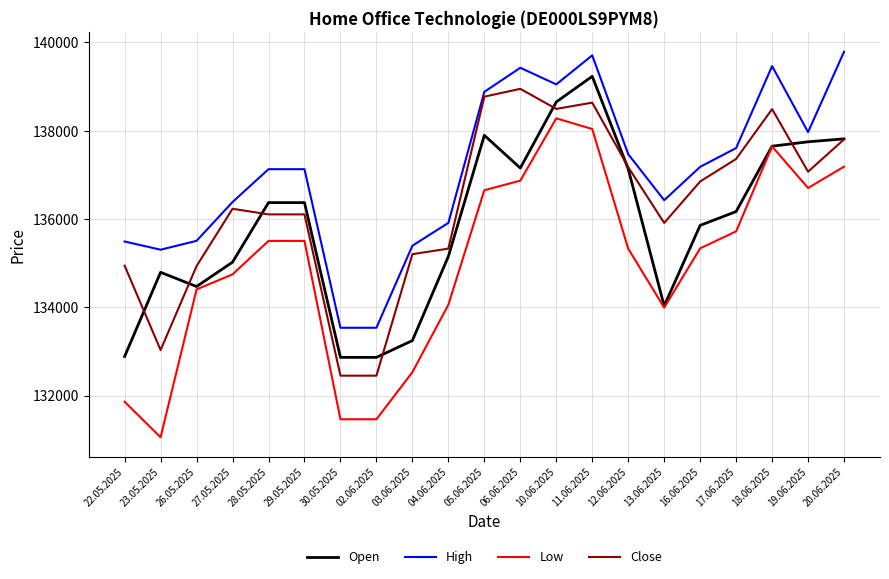

What is the difference between the maximum and minimum values in the Close series?

6497